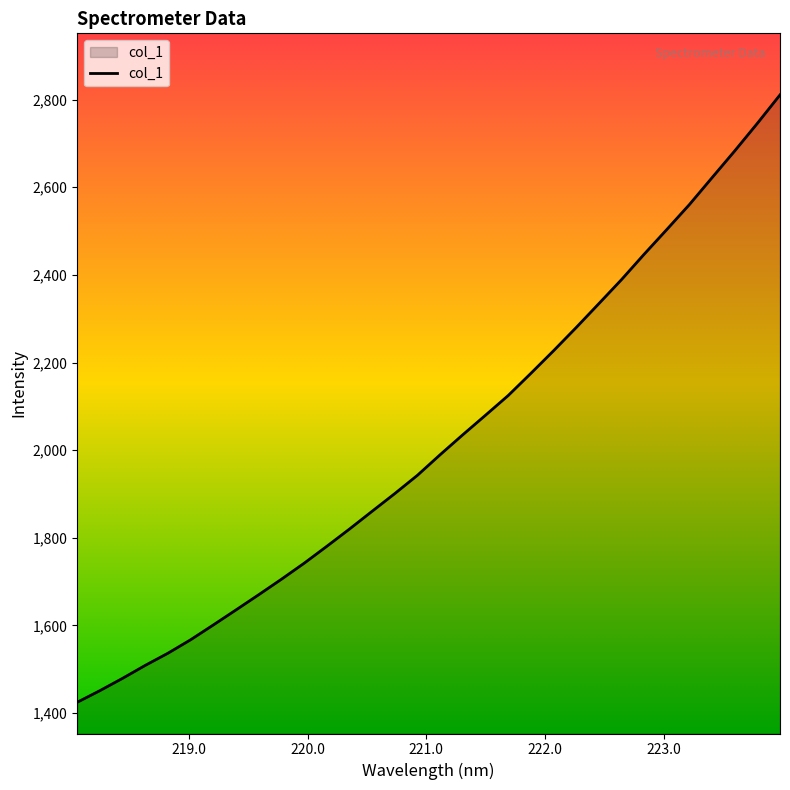

What is the difference between the maximum and minimum values?

1386.7